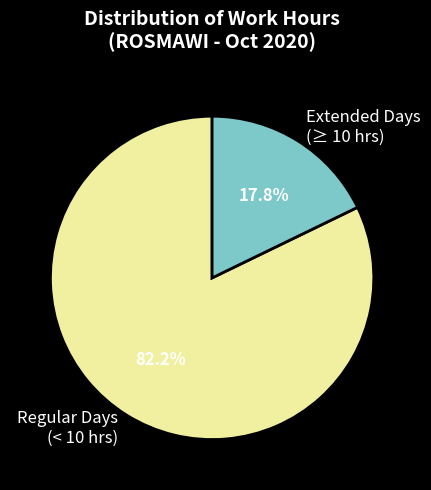

What is the majority slice?

Regular Days (< 10 hrs)